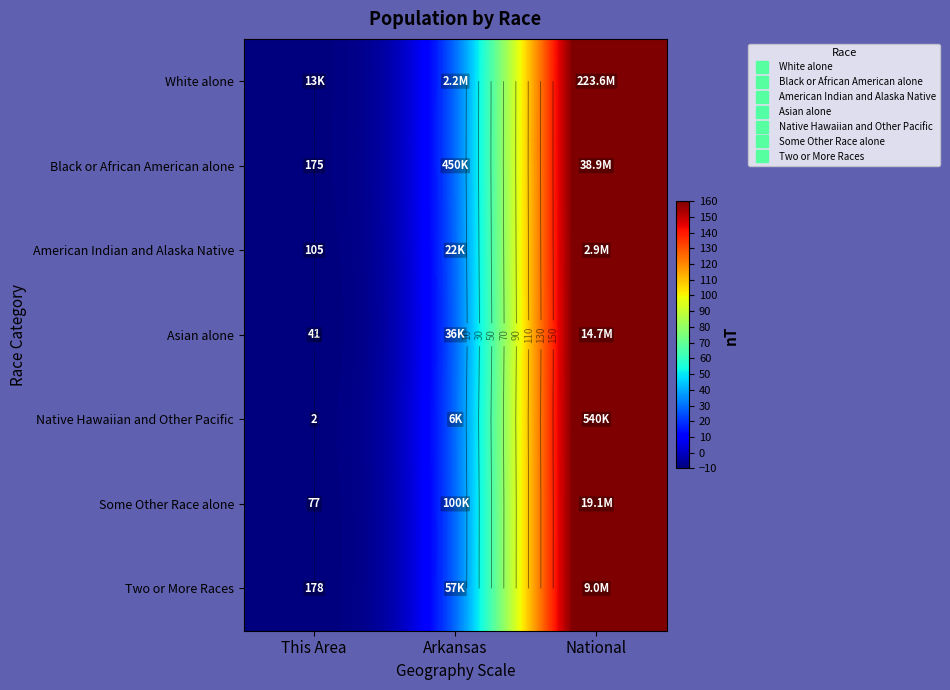

At which label does Two or More Races reach its peak?

National